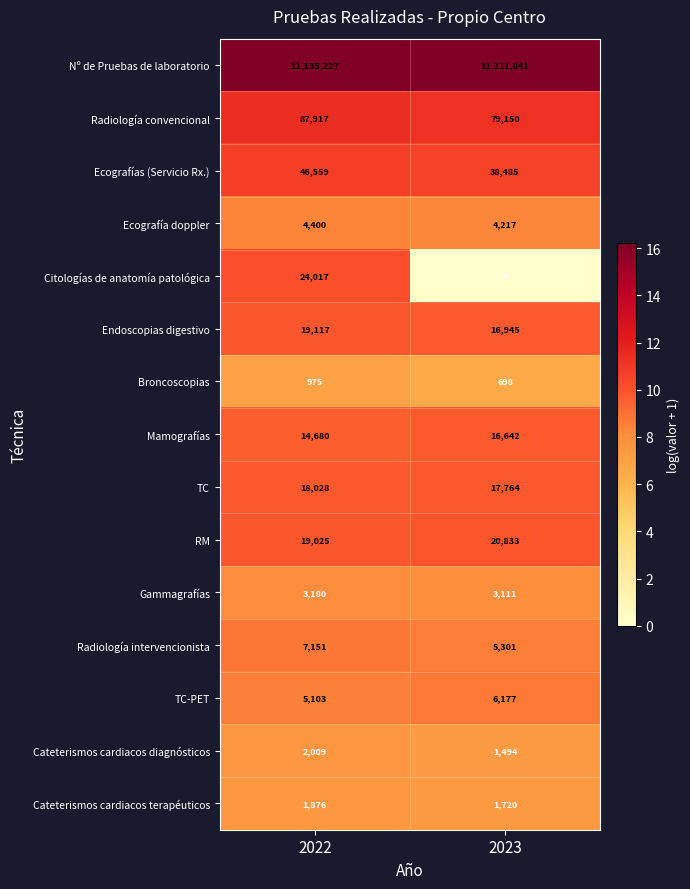

What is the approximate value of Ecografías (Servicio Rx.) at 2023, to the nearest 100?

38500